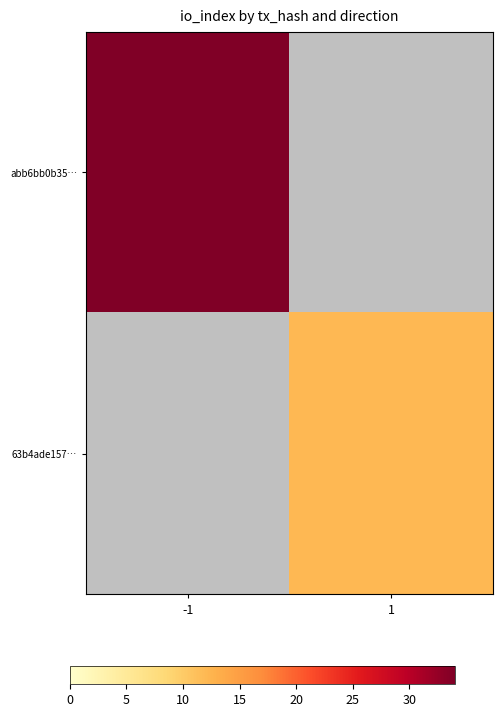

List the labels in order of 63b4ade157… value, smallest first.

-1, 1